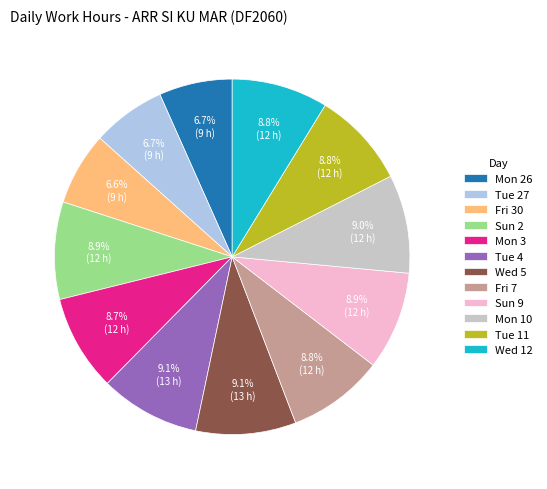

Is there any slice that represents more than half of the pie?

No